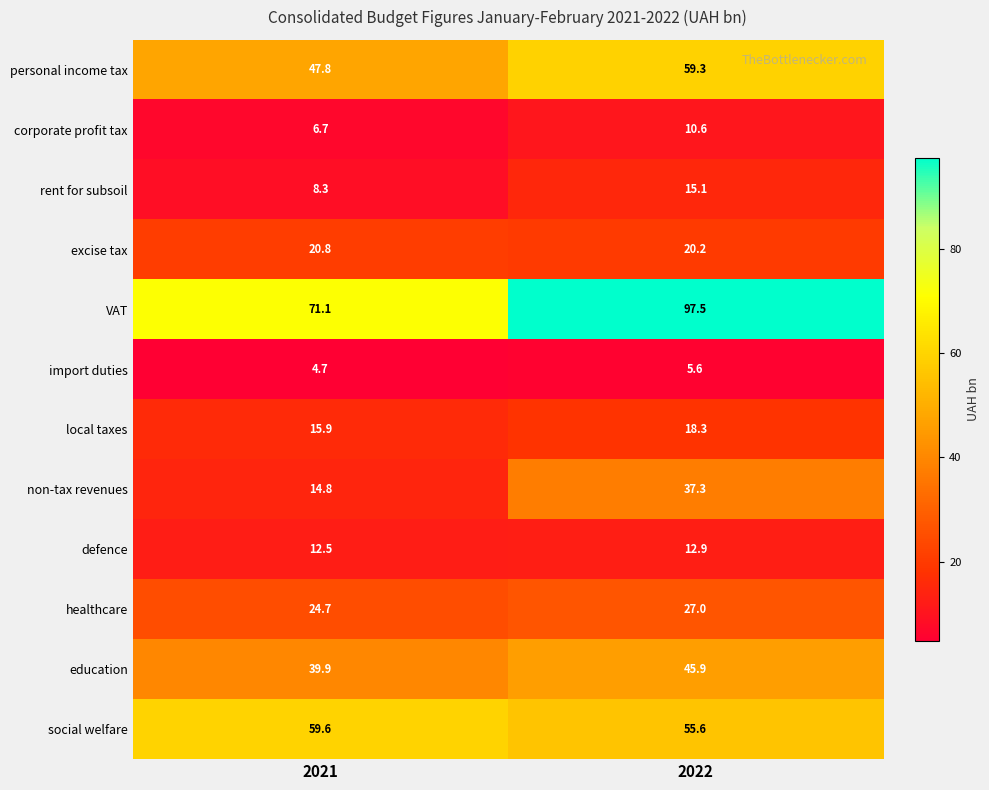

Where is local taxes nearest to the value 17?

2021